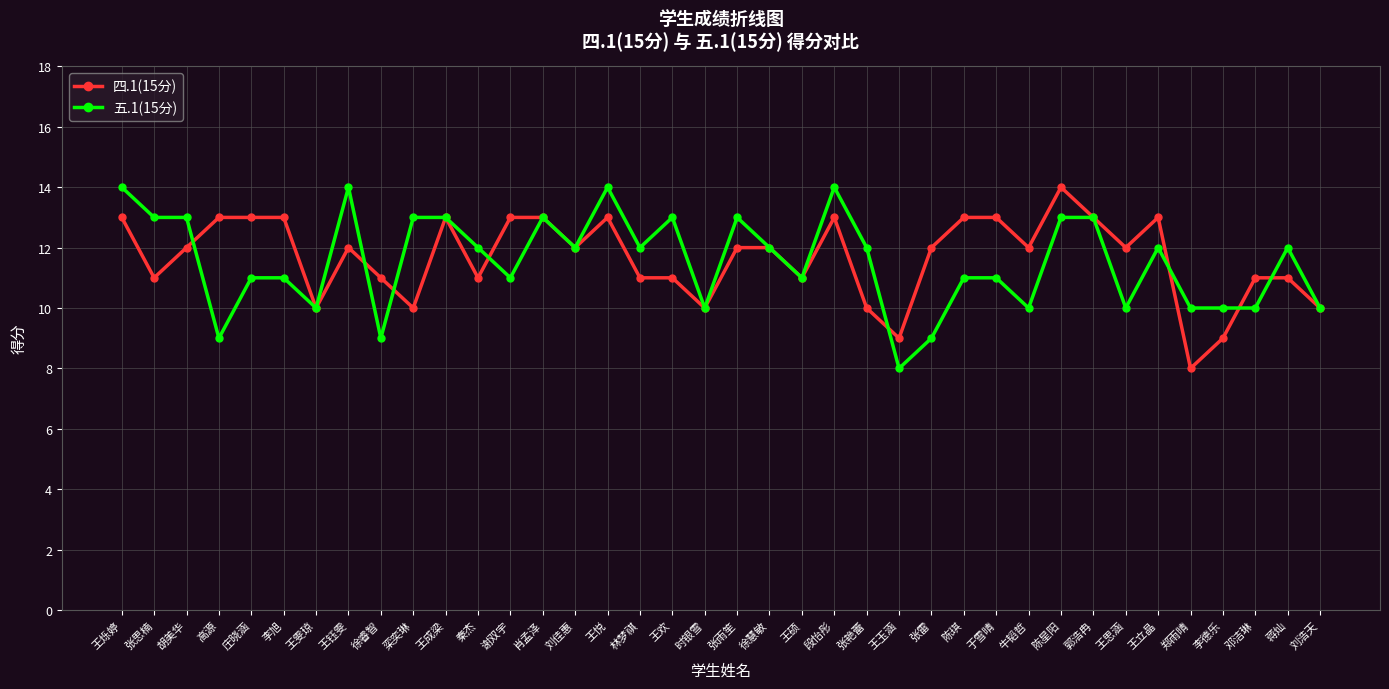

What is the difference between the 五.1(15分) values at 王钰雯 and 王立晶?

2